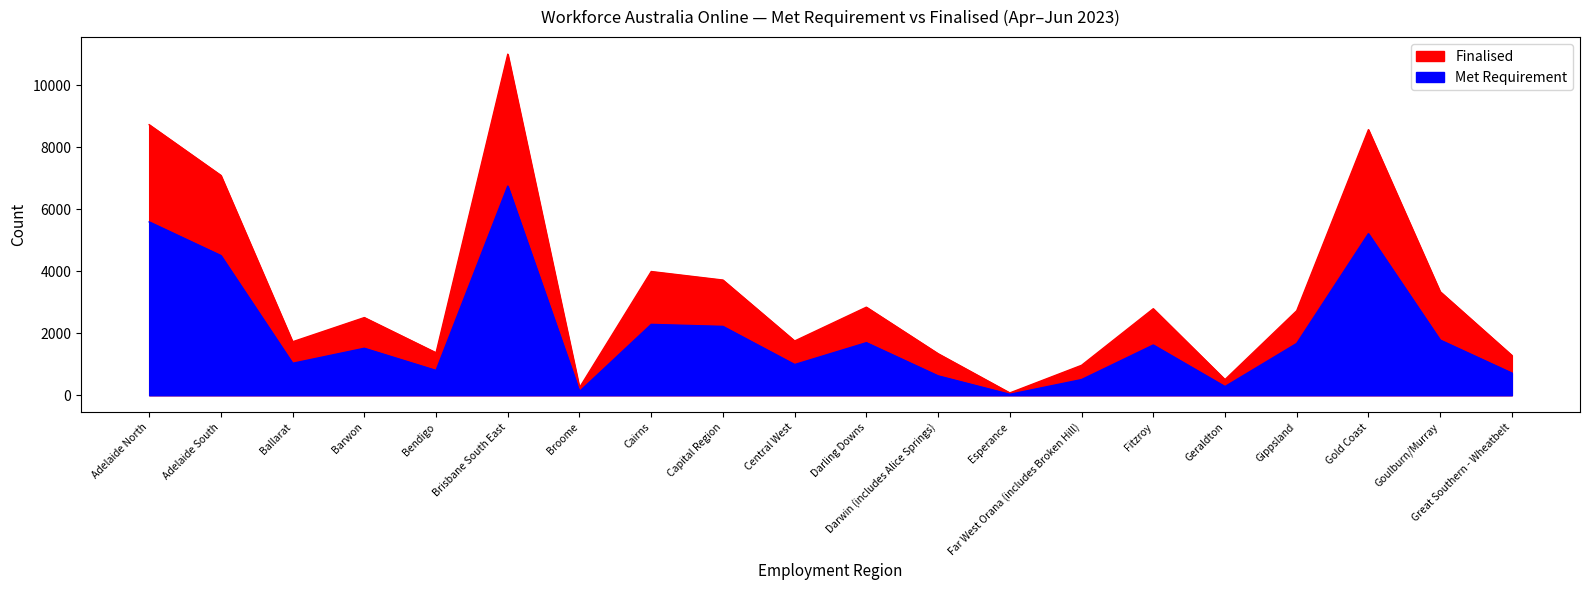

What is the sum of all Finalised values?

66545